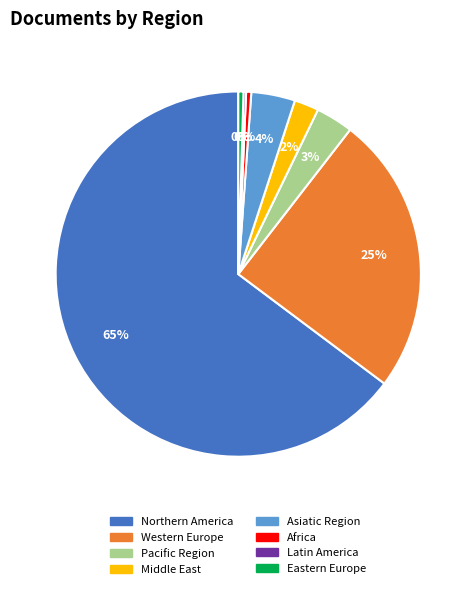

Which has a higher value, Pacific Region or Middle East?

Pacific Region